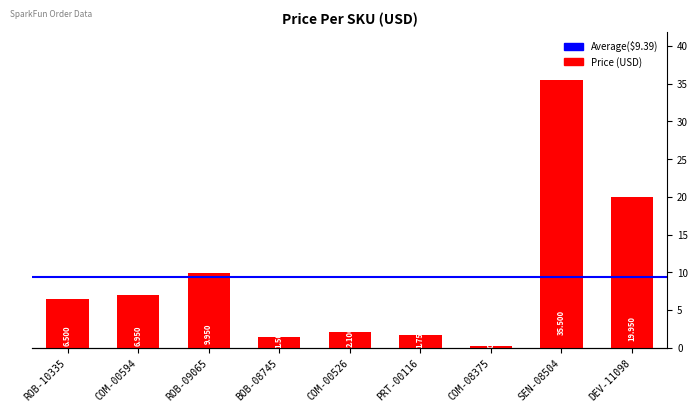

Rank the categories by value from lowest to highest.

COM-08375, BOB-08745, PRT-00116, COM-00526, ROB-10335, COM-00594, ROB-09065, DEV-11098, SEN-08504